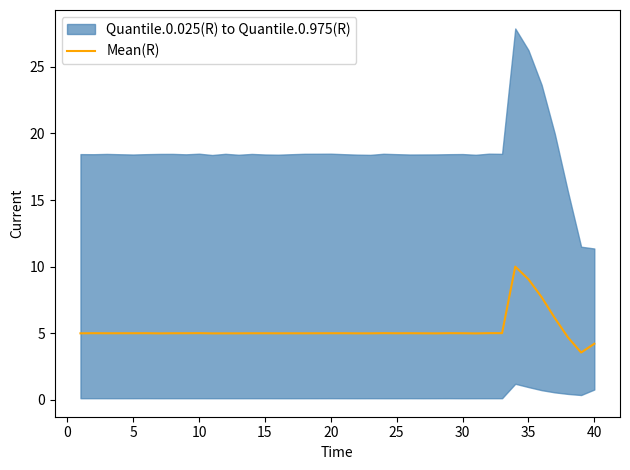

What is the maximum value for Mean(R)?

10.0